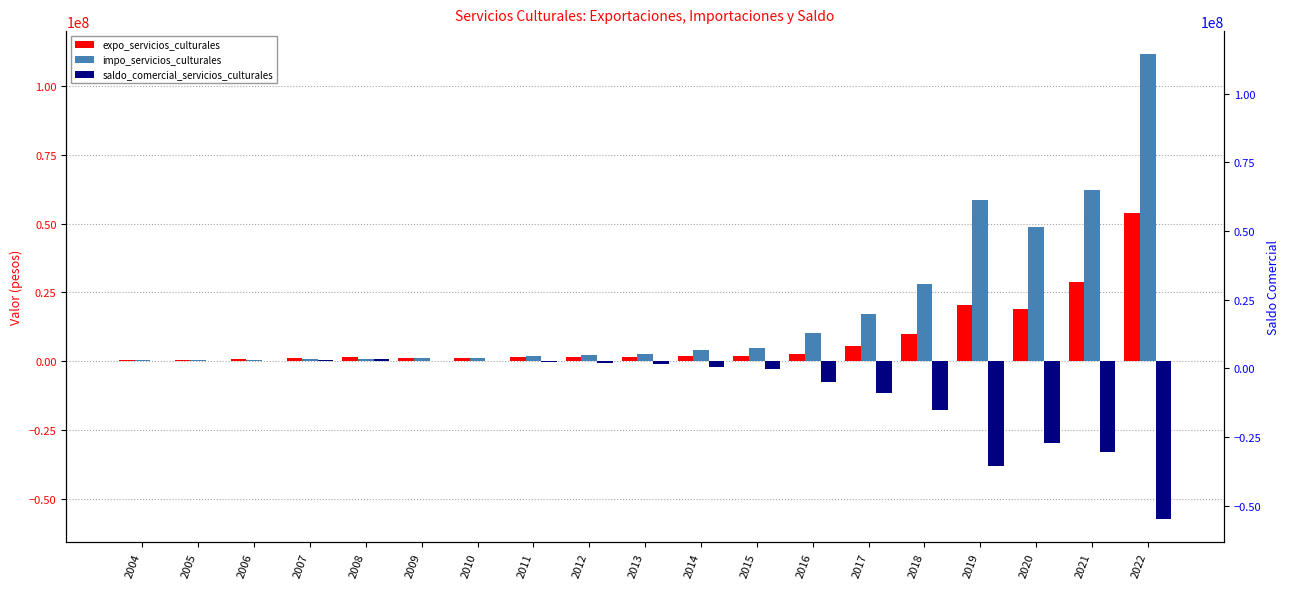

What is the value of the expo_servicios_culturales bar at the 19th from the left?

54016444